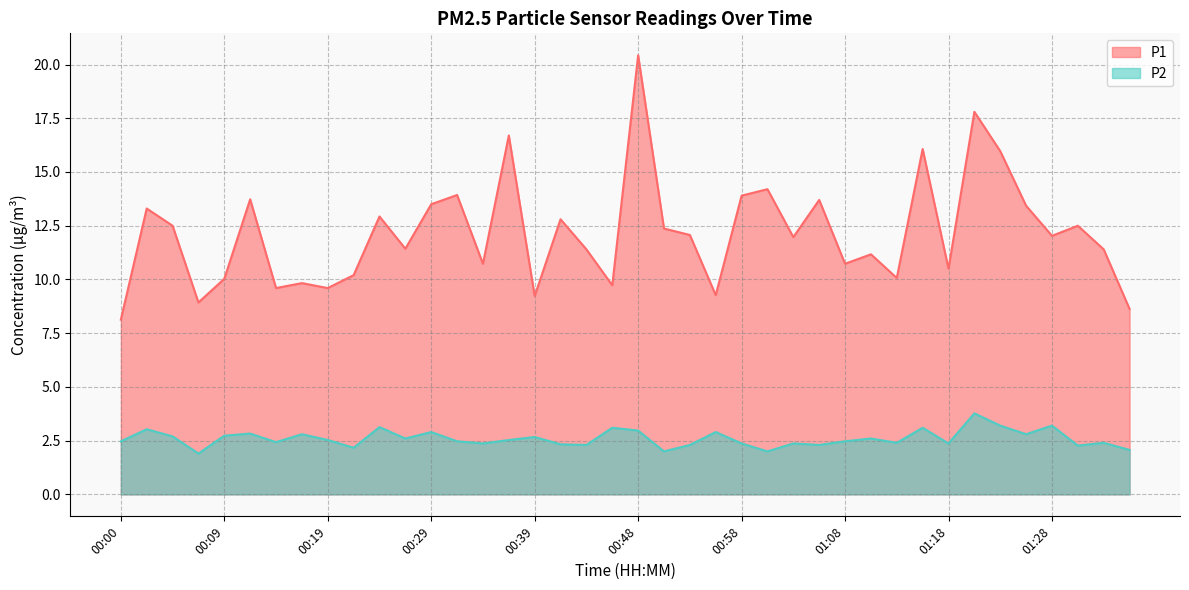

What position from the right is 00:12?

35